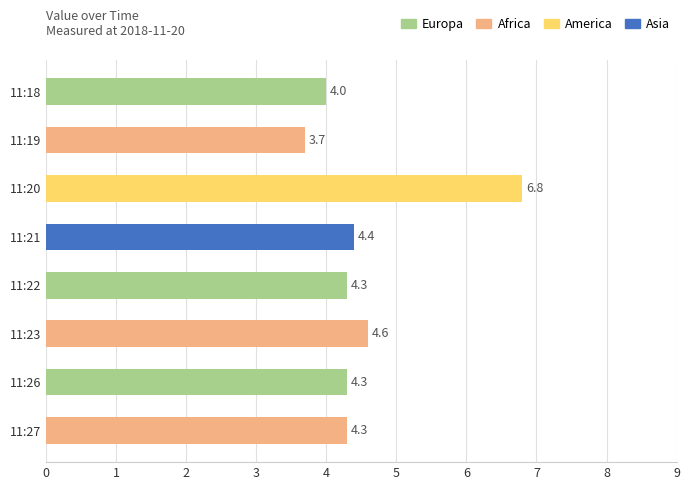

What is the difference between the second highest and minimum values?

0.9